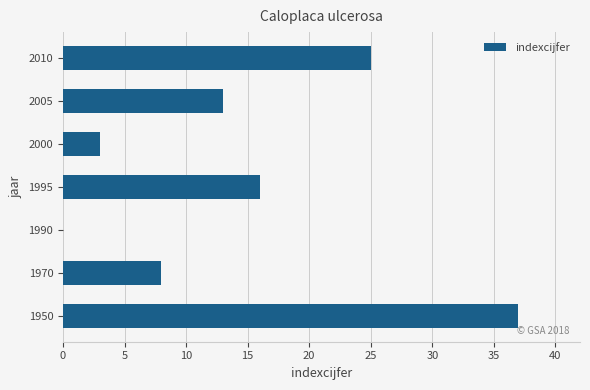

What is the sum of all values?

102